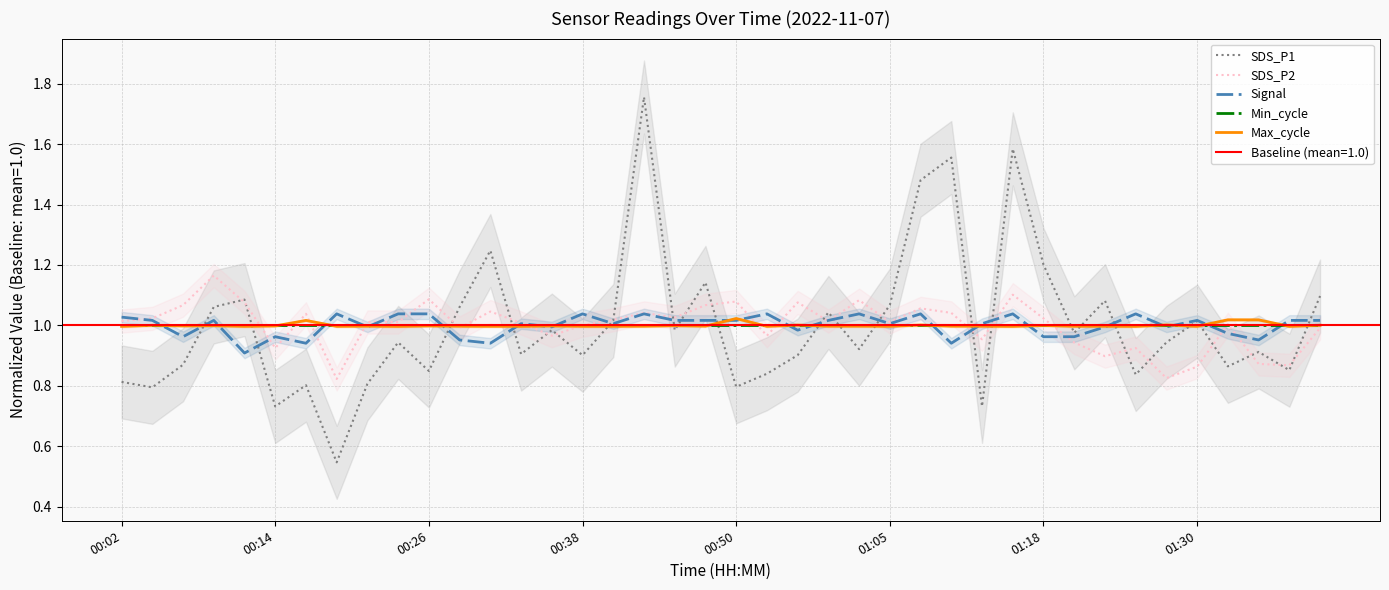

Is it true that Max_cycle equals 1.0 at 8?

True